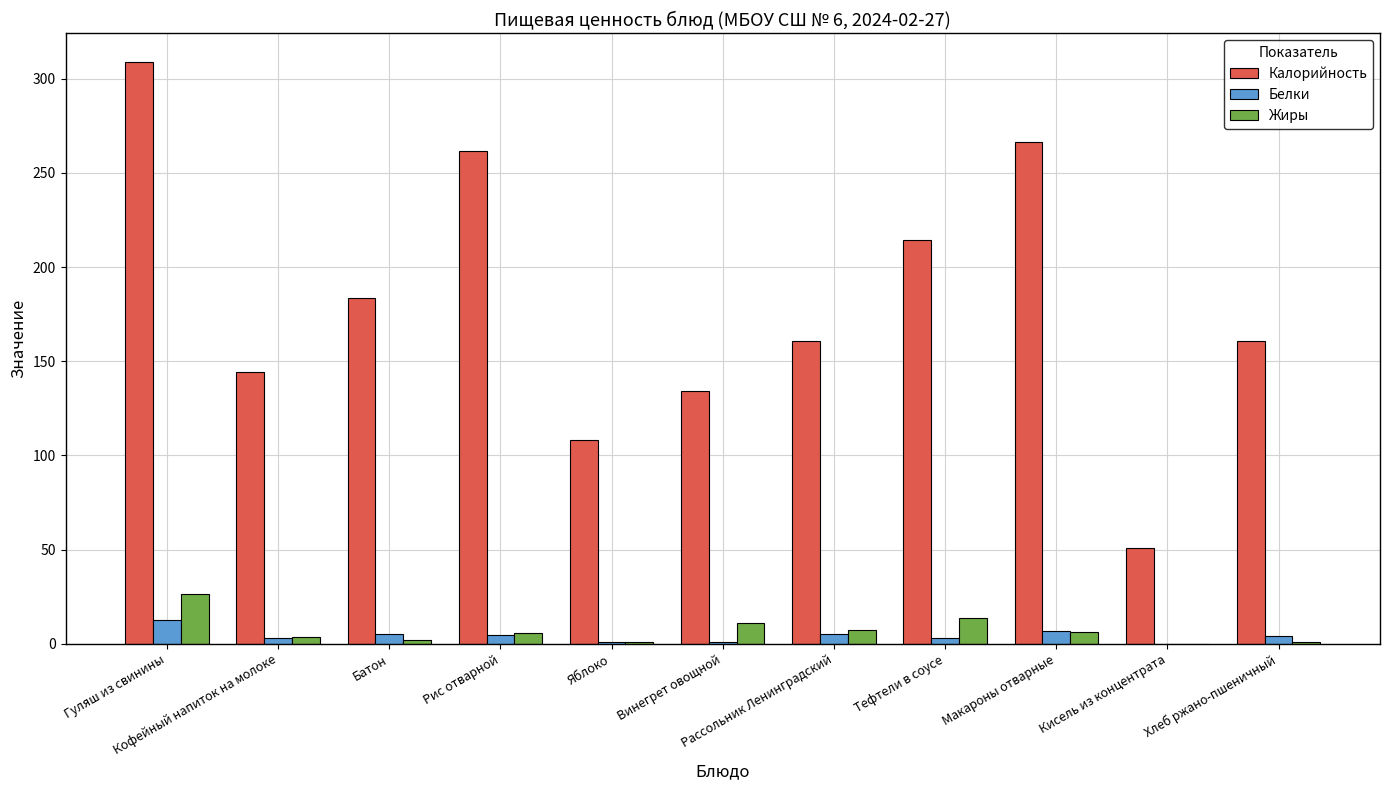

Is the value of Жиры at Батон greater than the value of Калорийность at Кофейный напиток на молоке?

No